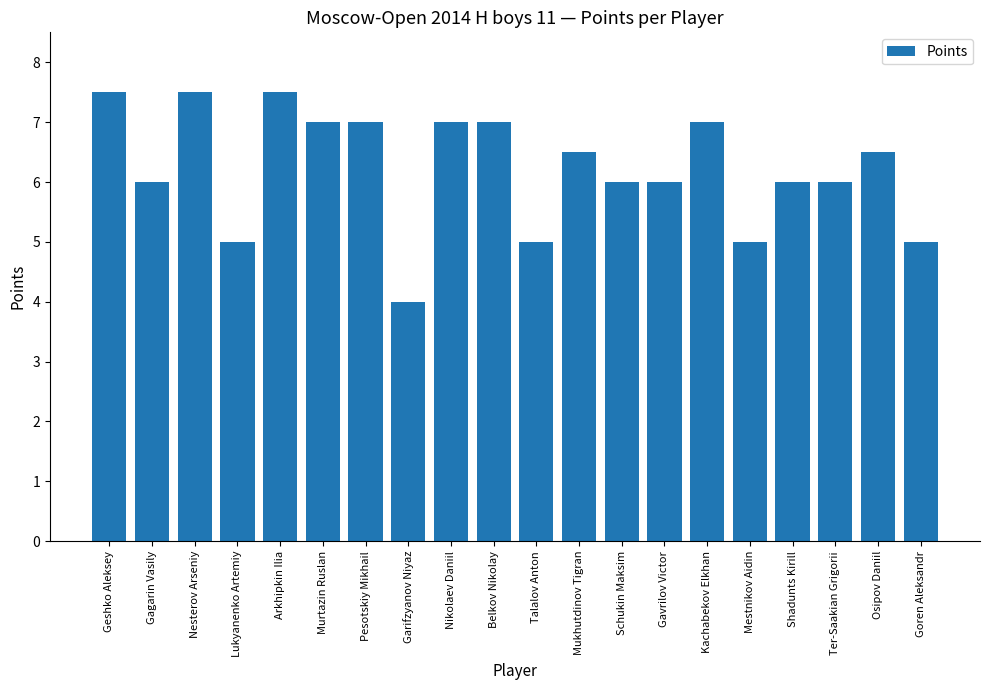

Approximately how many times larger is the value at Osipov Daniil compared to Ter-Saakian Grigorii?

1.1